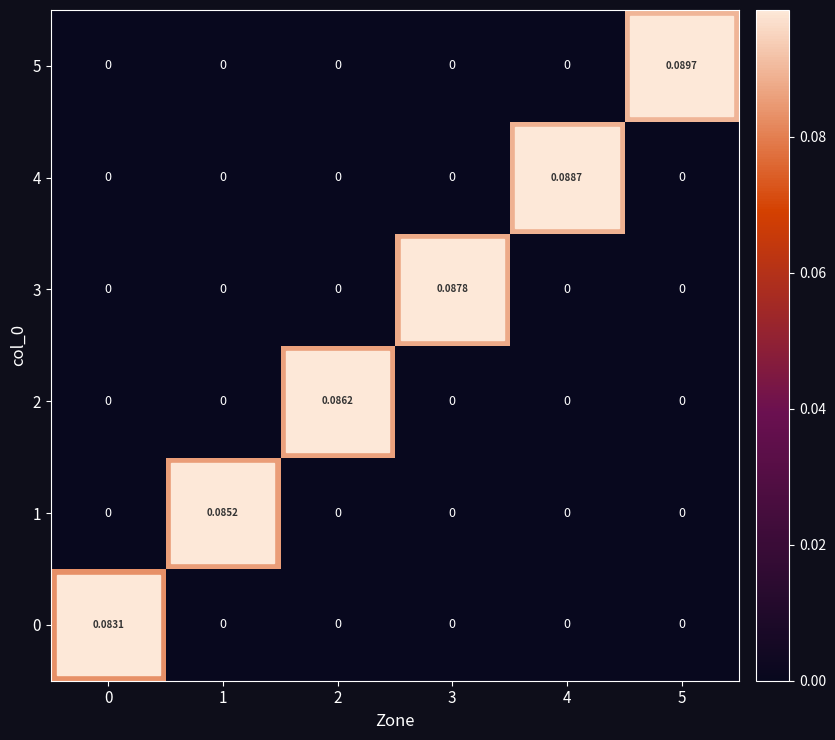

Which label corresponds to the largest value in the chart?

5